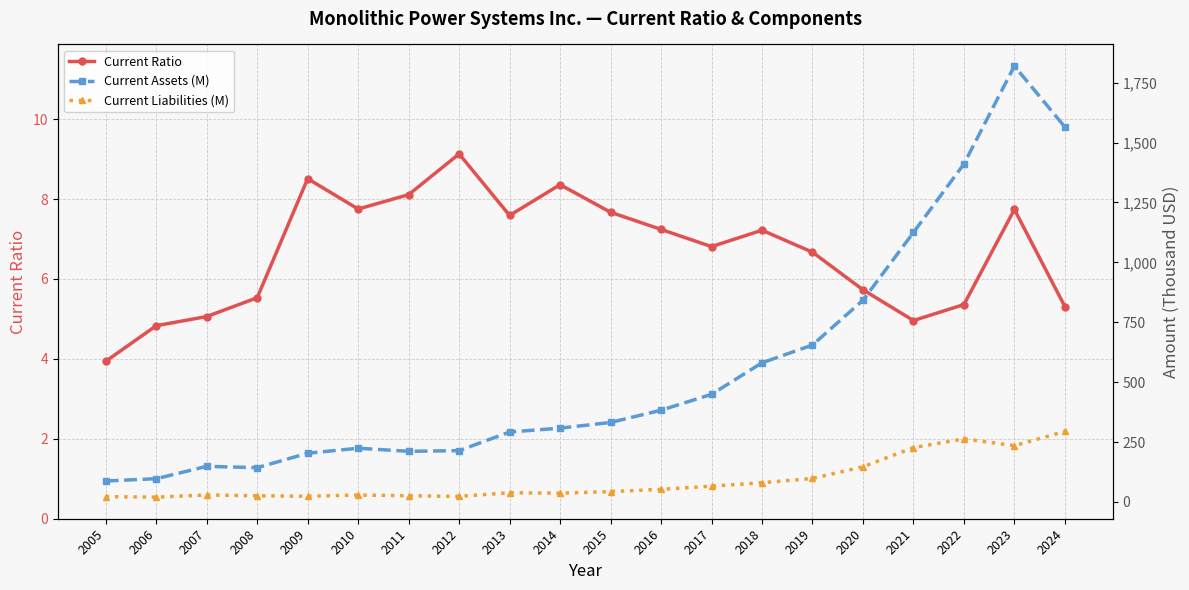

What is the value of the Current Liabilities (M) point at the 3rd from the left?

29.4